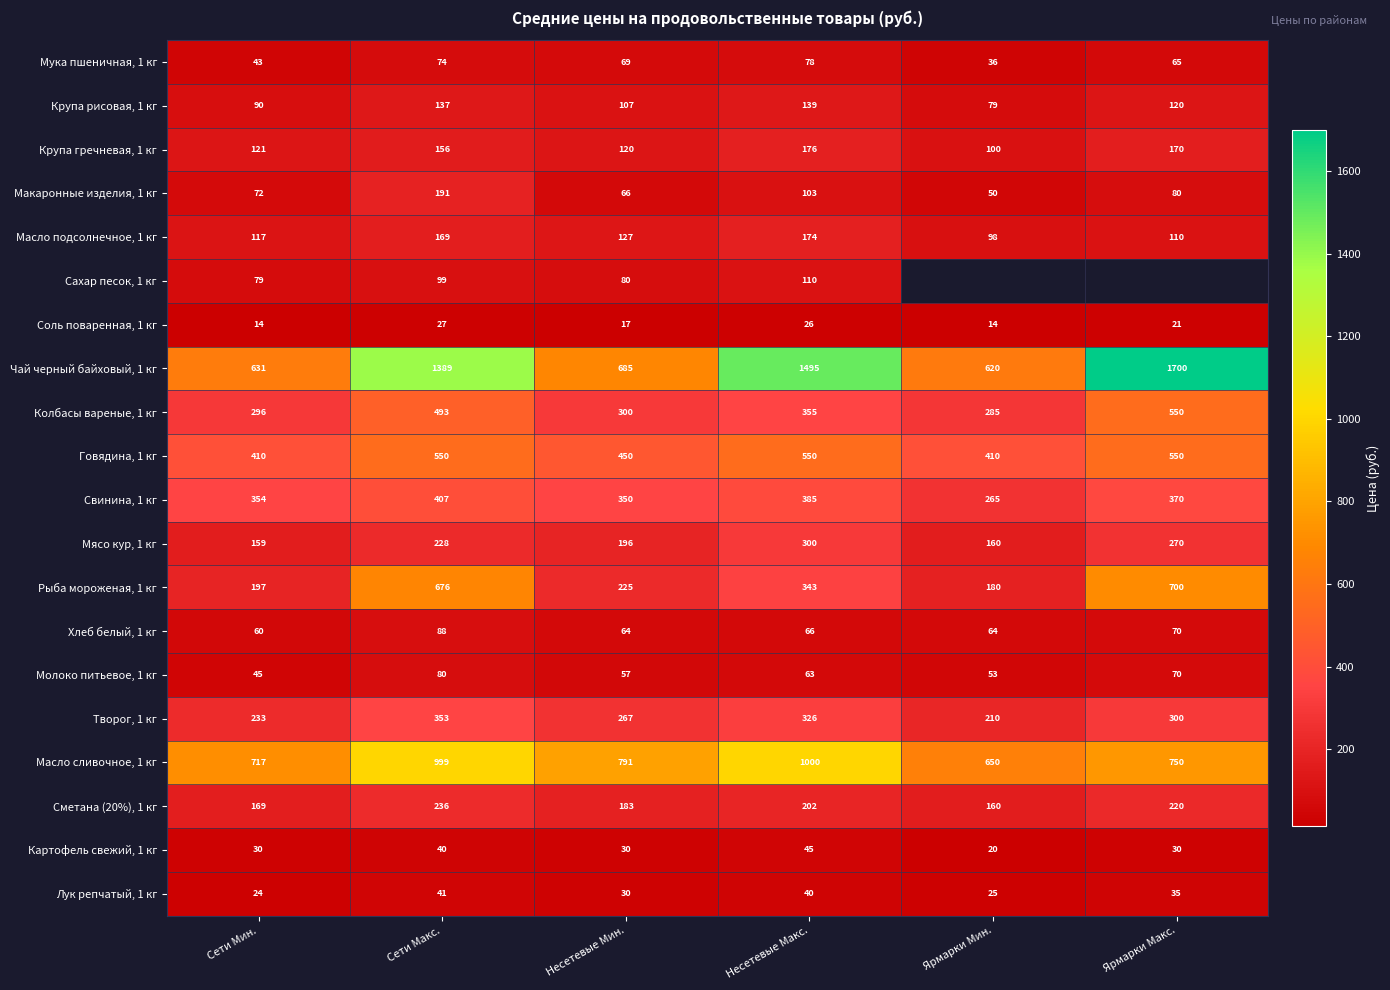

Where is Соль поваренная, 1 кг nearest to the value 20?

Ярмарки Макс.